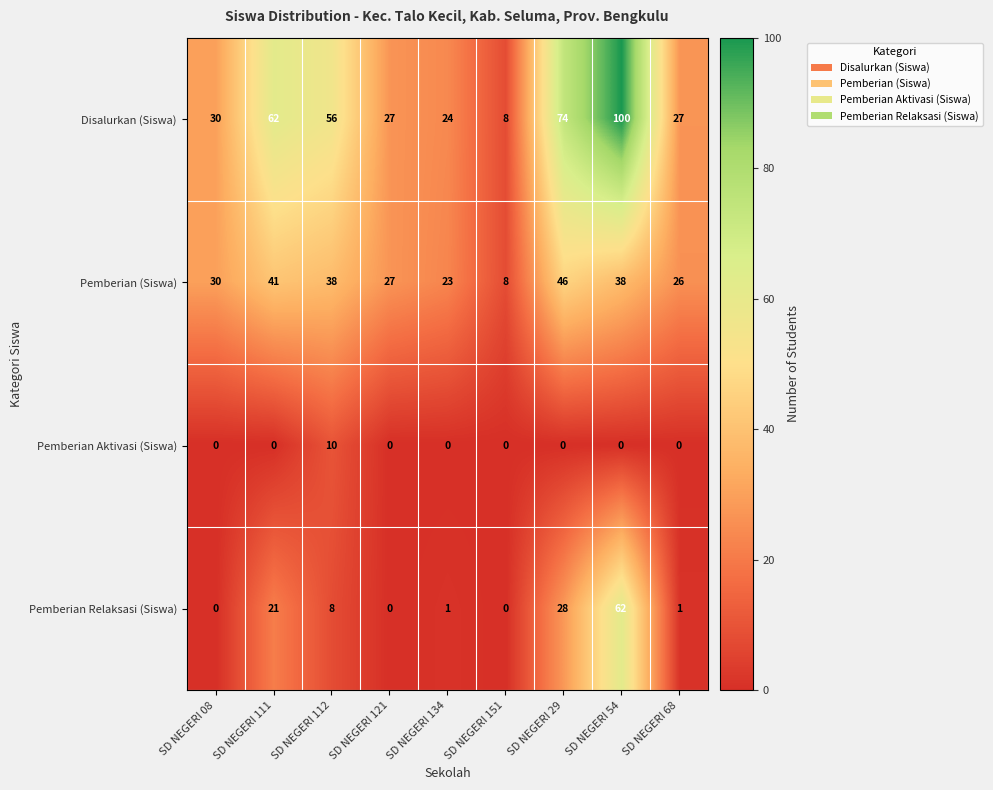

The value of Disalurkan (Siswa) at SD NEGERI 134 is 43. True or false?

False